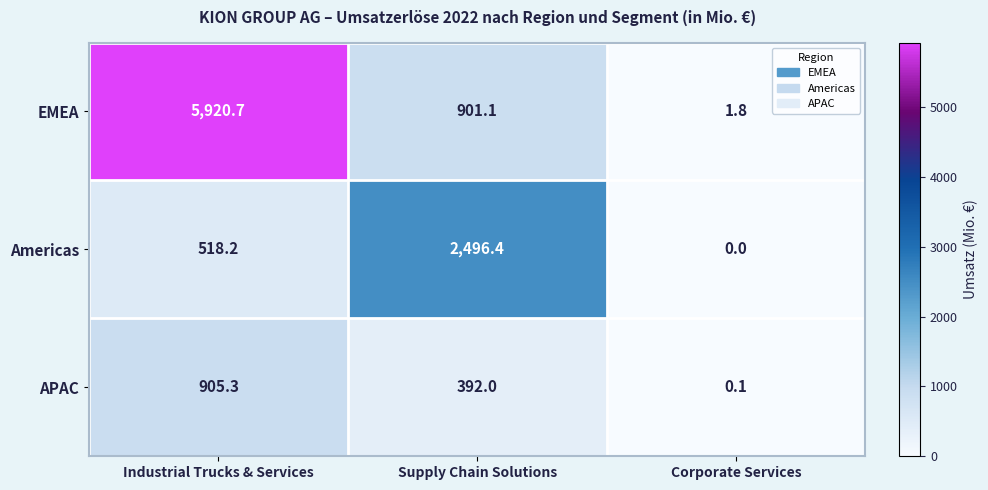

What is the difference between the maximum and second lowest values in the Americas series?

1978.2